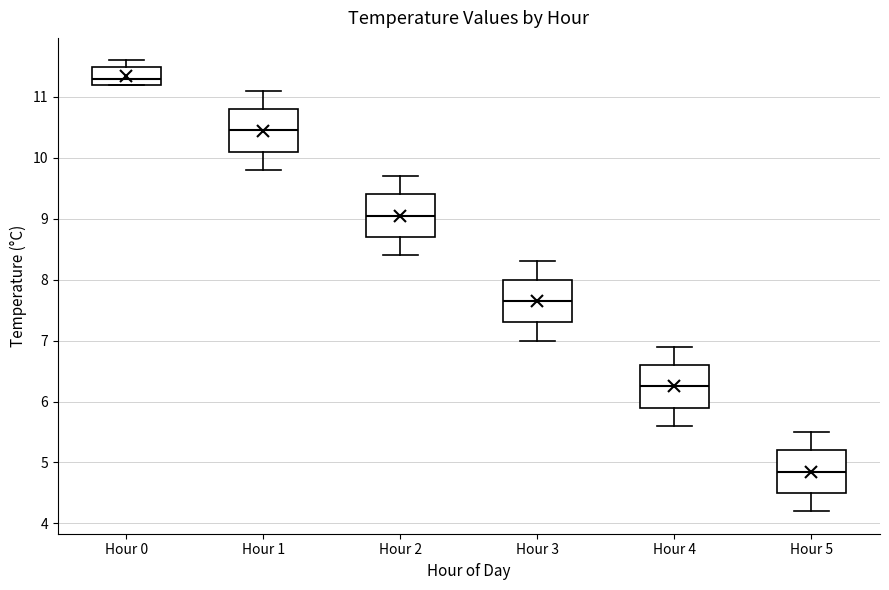

Reading left to right, transcribe this box plot: for each box, give where its median line is, the range the box spans, and where its two whiskers end, as read against the y-axis. The values are not printed on the chart, so give them approximately, as read against the axis.

Hour 0: median 11.3, box 11.2 to 11.5, whiskers 11.2 to 11.6
Hour 1: median 10.5, box 10.1 to 10.8, whiskers 9.8 to 11.1
Hour 2: median 9.1, box 8.7 to 9.4, whiskers 8.4 to 9.7
Hour 3: median 7.7, box 7.3 to 8.0, whiskers 7.0 to 8.3
Hour 4: median 6.3, box 5.9 to 6.6, whiskers 5.6 to 6.9
Hour 5: median 4.9, box 4.5 to 5.2, whiskers 4.2 to 5.5